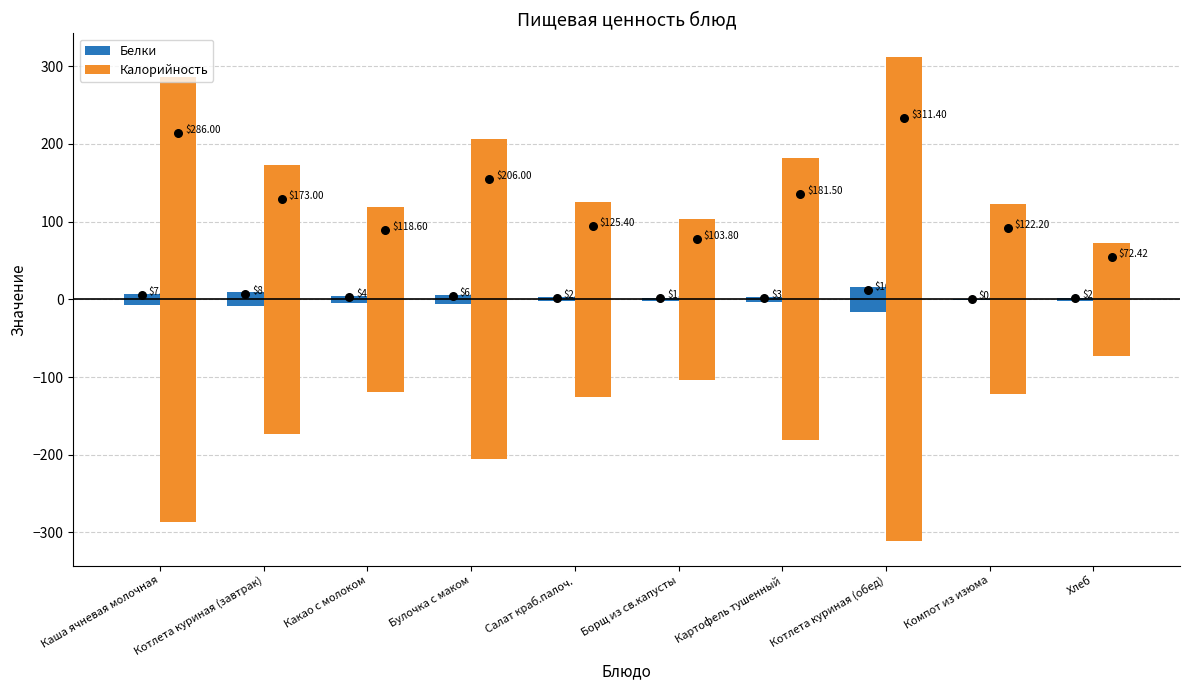

At which category is the sum across all series the highest?

Котлета куриная (обед)